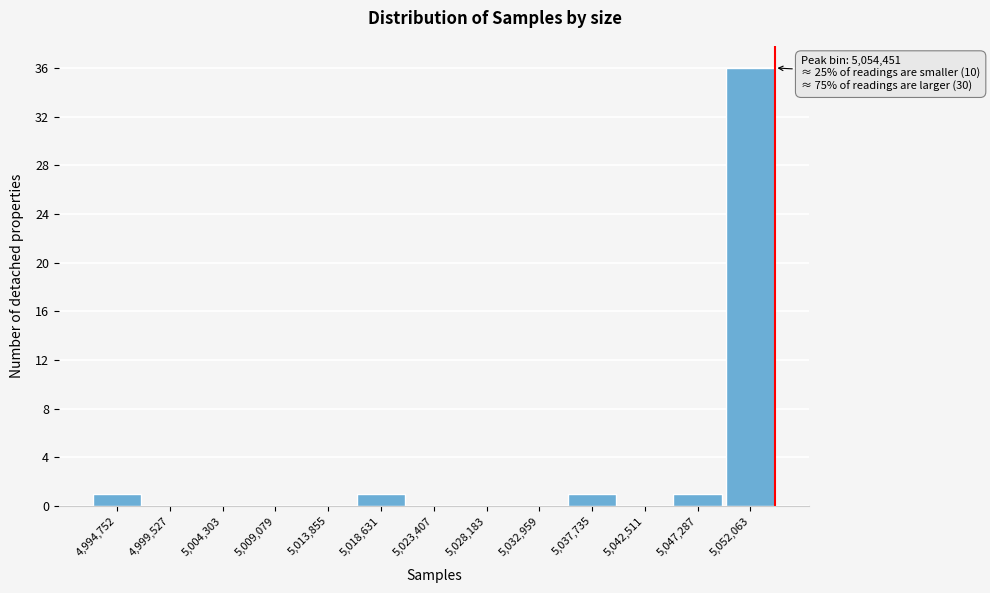

Reading left to right, transcribe all the data shown in this chart.

4,994,752=1	4,999,527=0	5,004,303=0	5,009,079=0	5,013,855=0	5,018,631=1	5,023,407=0	5,028,183=0	5,032,959=0	5,037,735=1	5,042,511=0	5,047,287=1	5,052,063=36